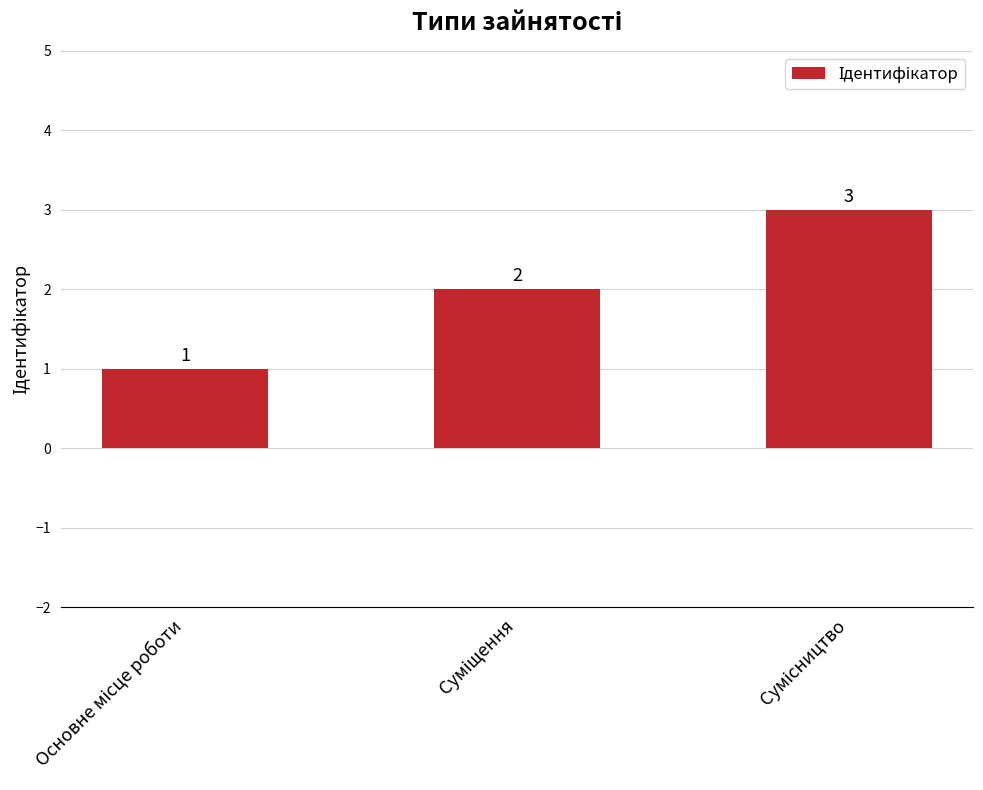

What is the value of the 1st bar from the left?

1